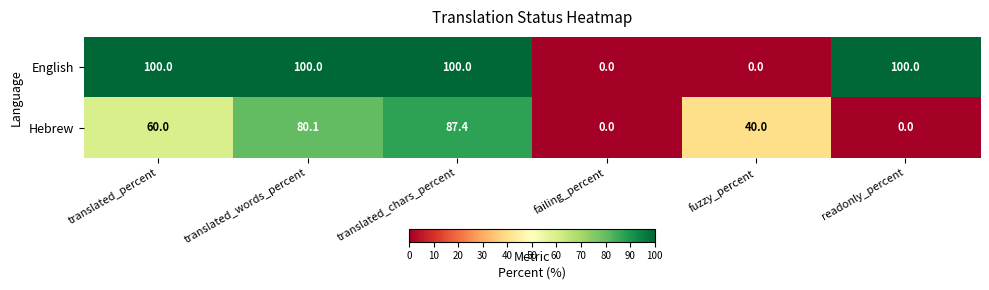

Which series has the largest total across all categories?

English